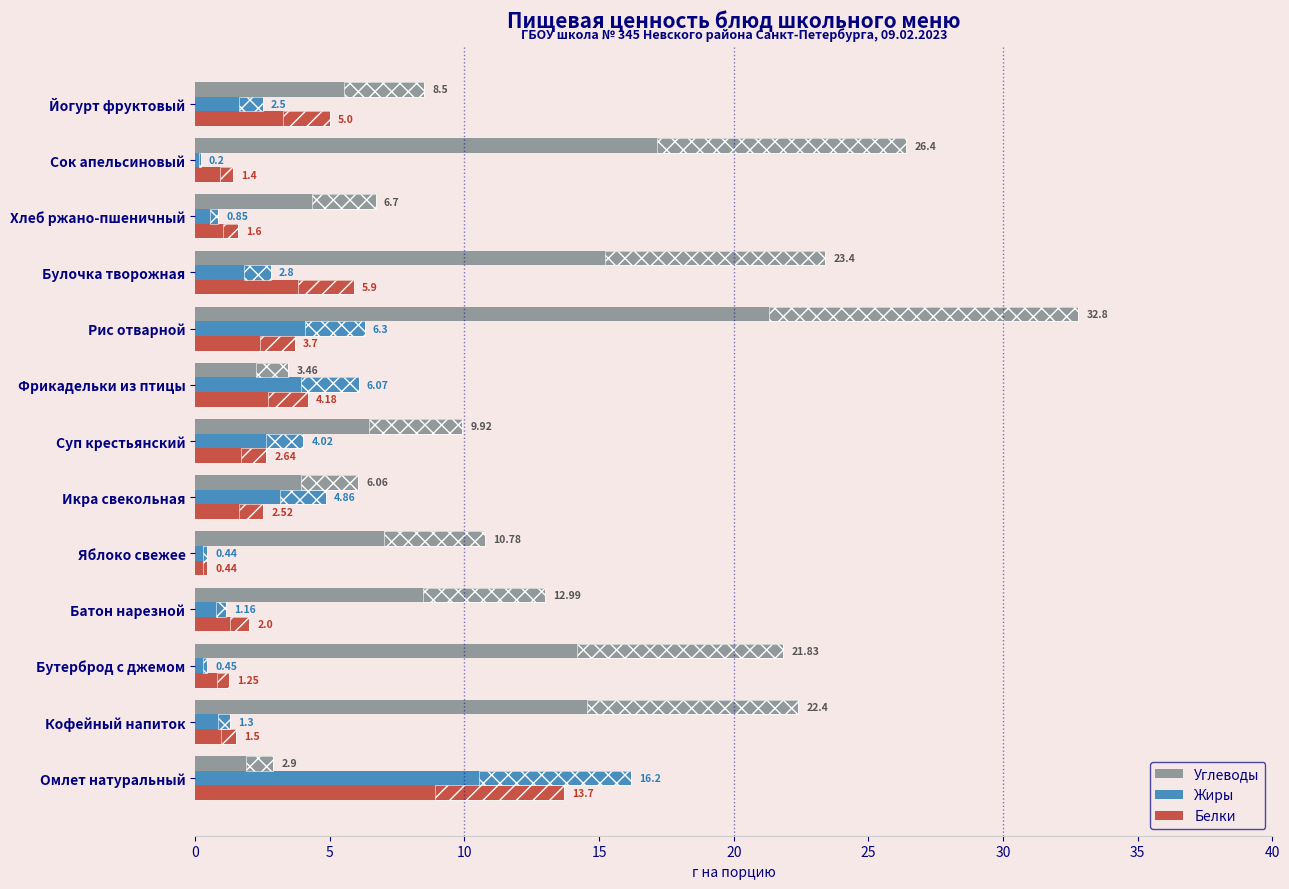

List the series in order of their peak value, highest first.

Углеводы, Жиры, Белки